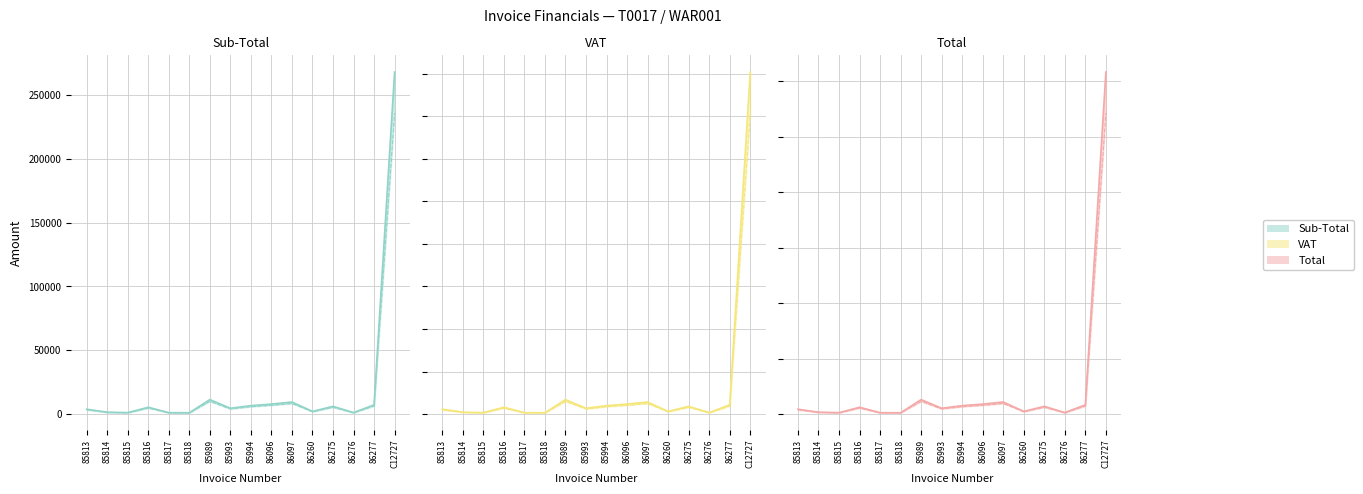

What is the approximate value of VAT at 86097?

1411.9